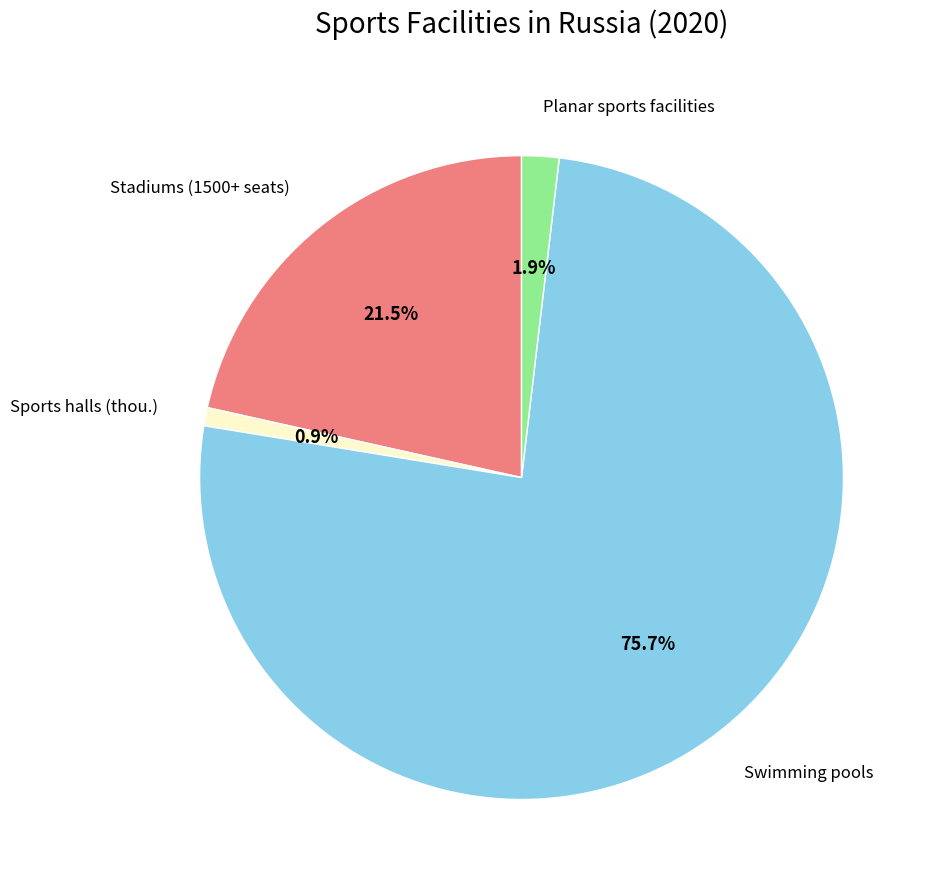

Is there a majority slice in this chart?

Yes